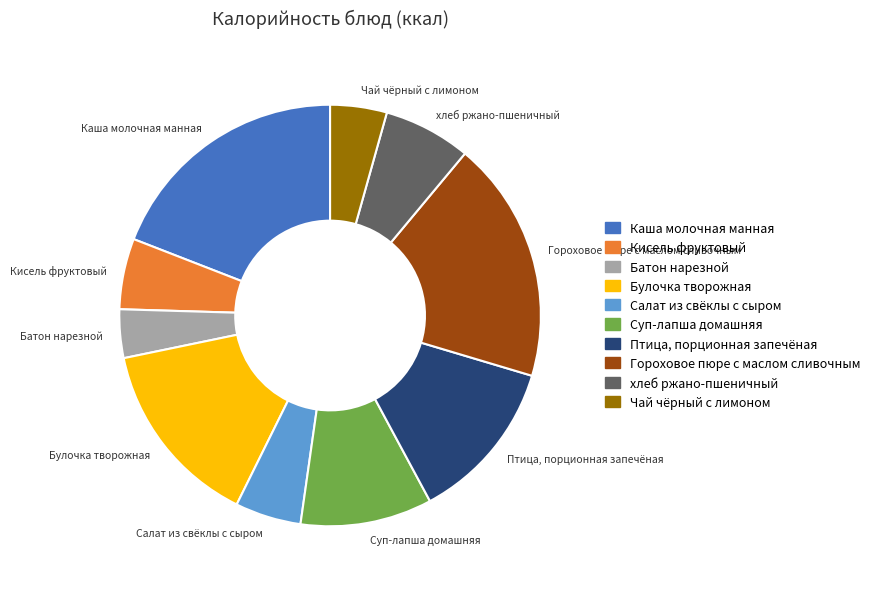

Does хлеб ржано-пшеничный account for over 50% of the chart?

No